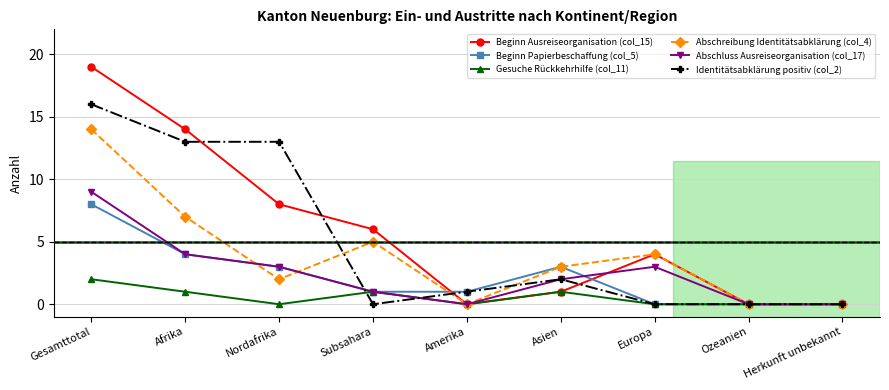

Is it true that Abschluss Ausreiseorganisation (col_17) equals 2 at Nordafrika?

False